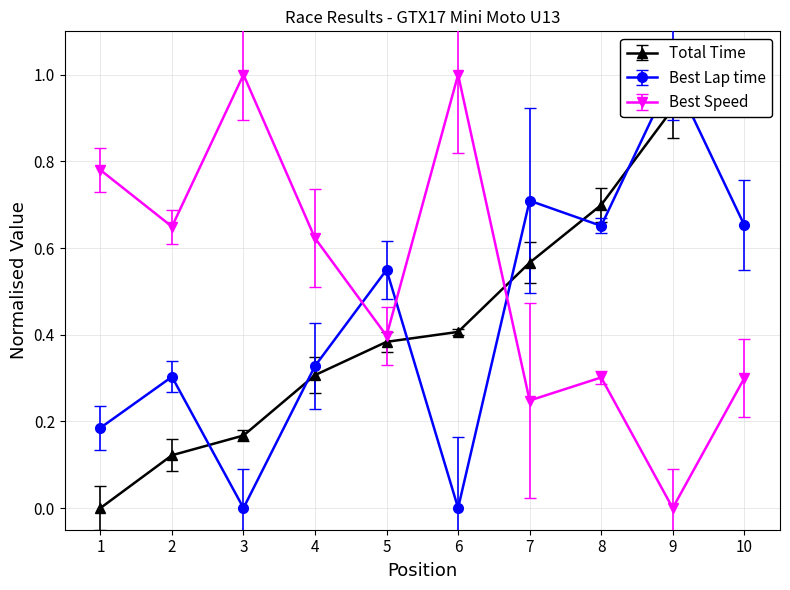

Is it true that Best Speed equals 0.5 at 10?

False